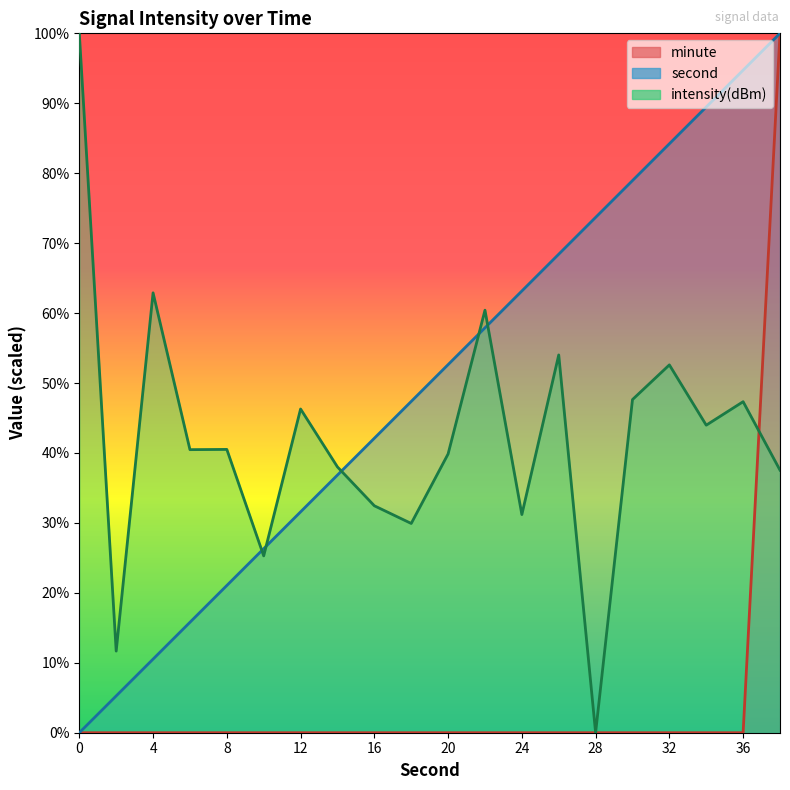

Rank the series by their average value, from lowest to highest.

minute, intensity, second